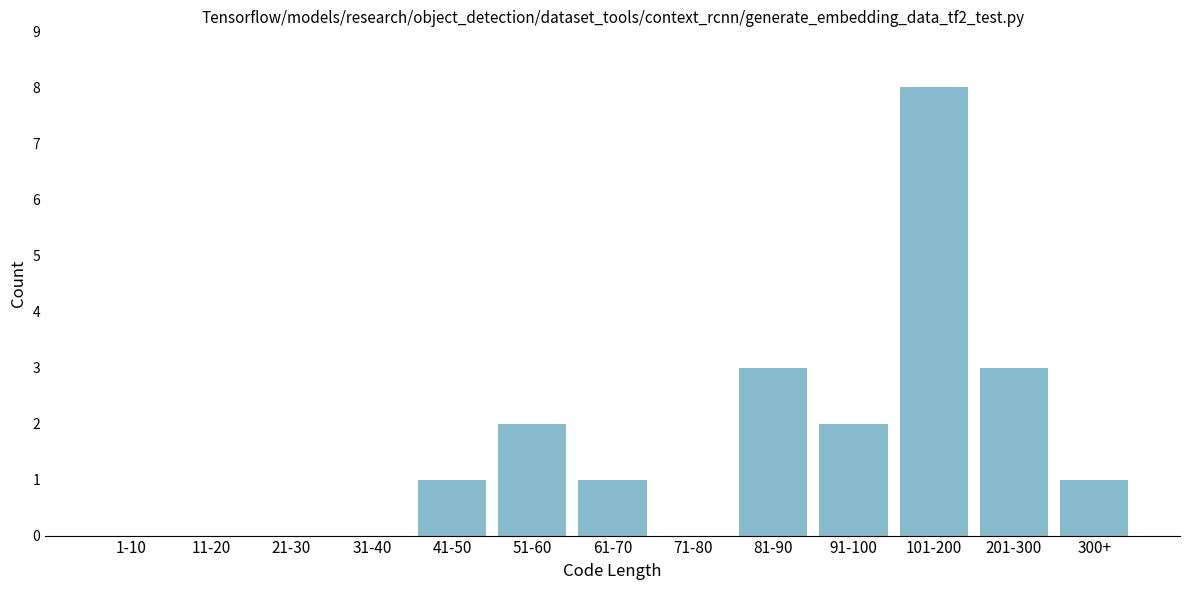

Reading left to right, transcribe all the data shown in this chart.

1-10=0	11-20=0	21-30=0	31-40=0	41-50=1	51-60=2	61-70=1	71-80=0	81-90=3	91-100=2	101-200=8	201-300=3	300+=1